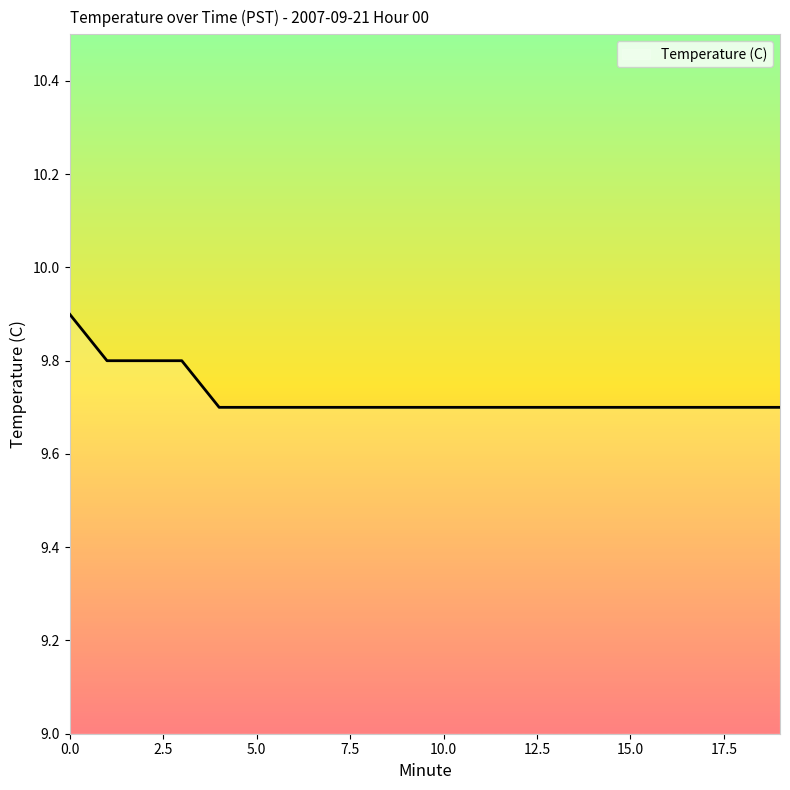

What is the minimum value shown in the chart?

9.7